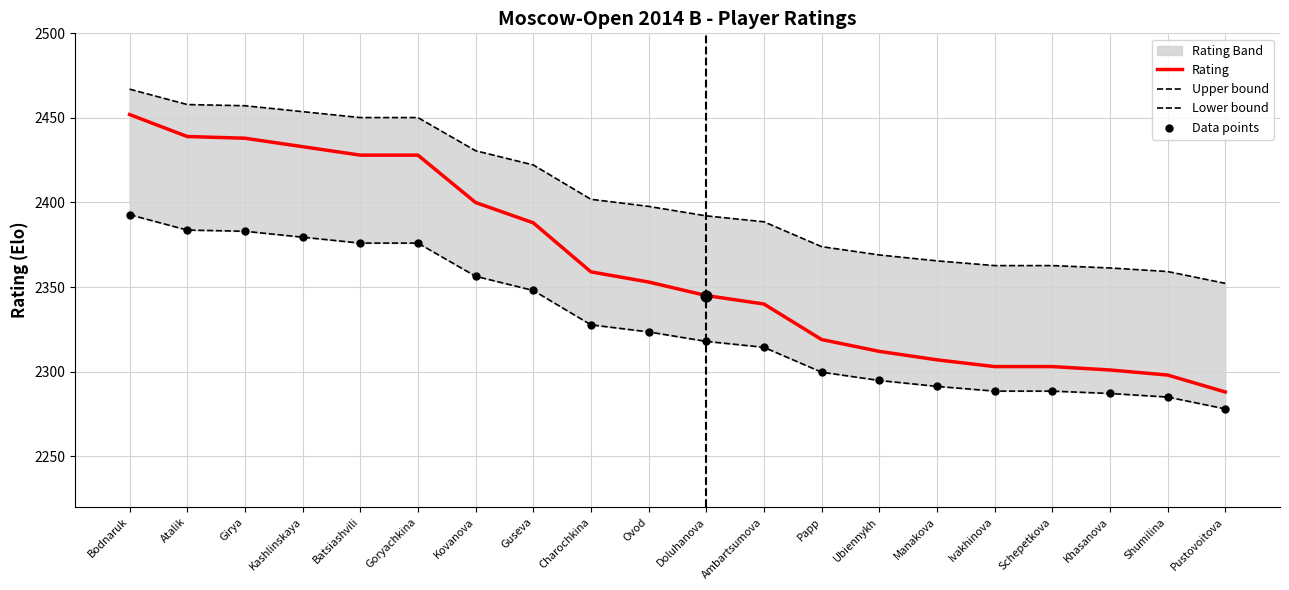

Which series has the largest total across all categories?

Upper bound